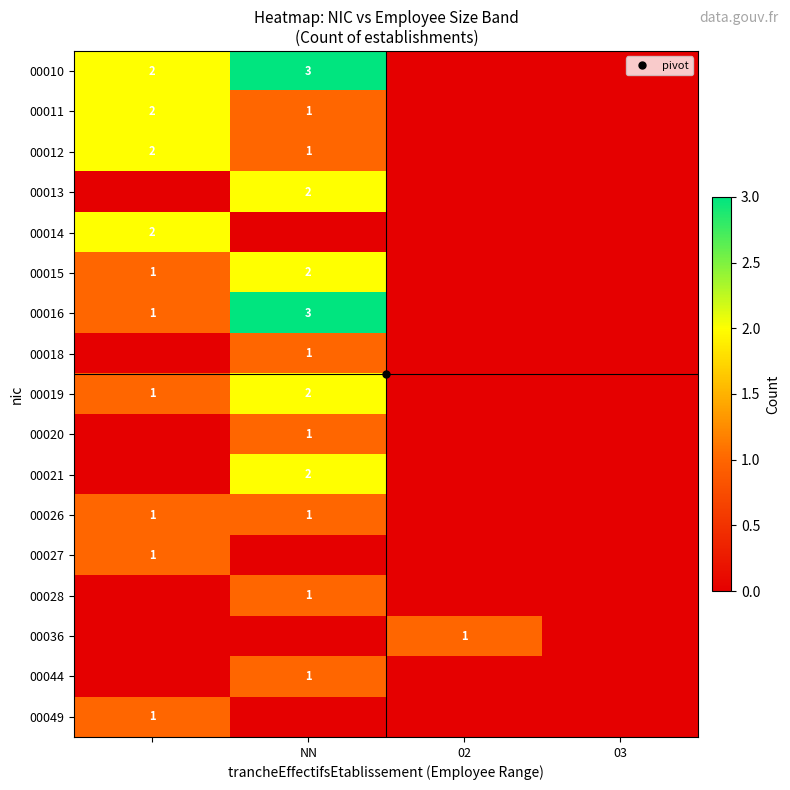

How many positive values does the 00013 series have?

1